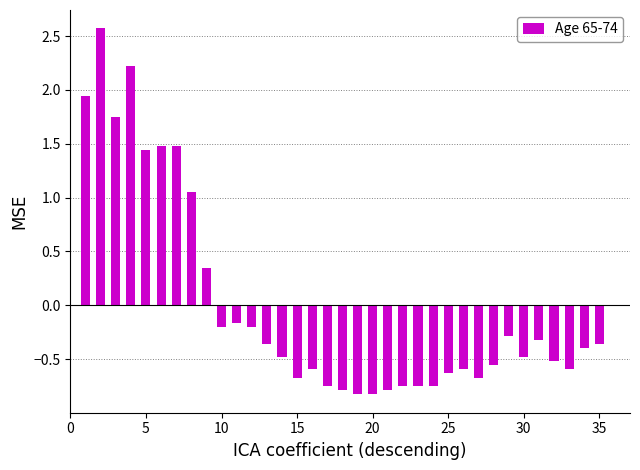

What is the maximum value shown in the chart?

2.6